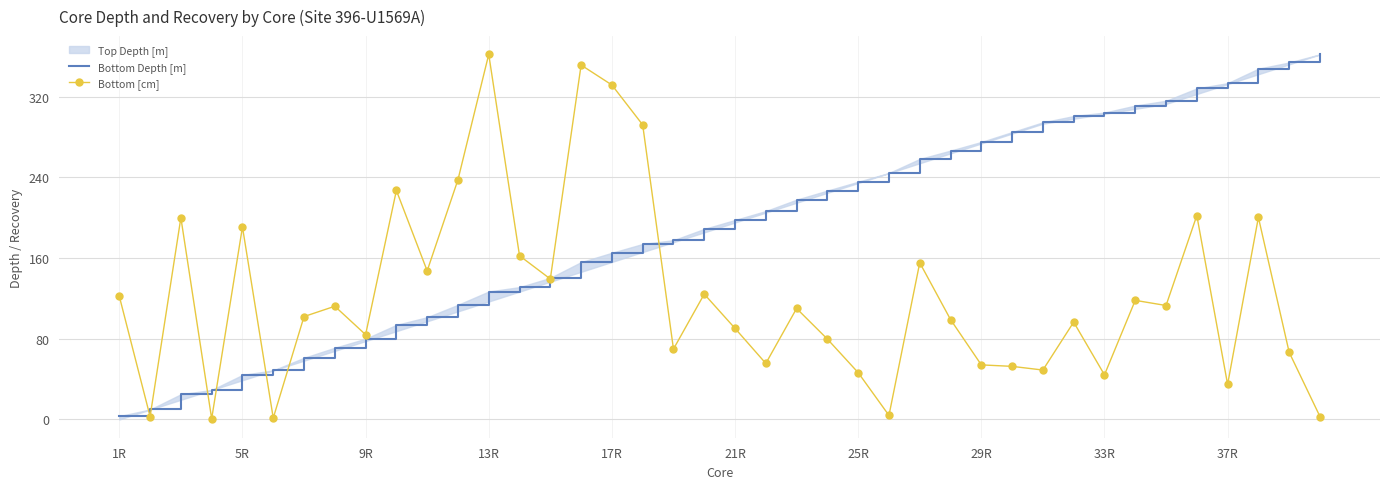

Reading left to right, what are all the values shown in this chart?

Bottom Depth [m]: 3.3	9.9	25.0	29.2	44.1	48.6	61.1	71.1	80.0	93.7	101.3	113.6	126.8	131.1	140.3	155.9	165.2	173.9	177.6	188.8	197.7	206.5	217.8	226.8	235.6	244.2	258.1	266.4	275.0	284.7	294.4	300.6	304.1	311.0	315.8	328.0	333.2	347.6	353.7	361.8
Bottom [cm]: 122.1	2.9	199.9	0.7	190.8	1.5	102.0	112.2	84.0	226.9	147.3	237.5	361.8	162.3	139.2	351.2	331.4	292.0	69.8	124.2	90.3	55.5	110.0	79.7	46.4	4.0	155.3	99.0	54.1	52.6	49.0	96.5	44.2	118.0	112.9	202.1	34.7	200.3	66.5	2.9